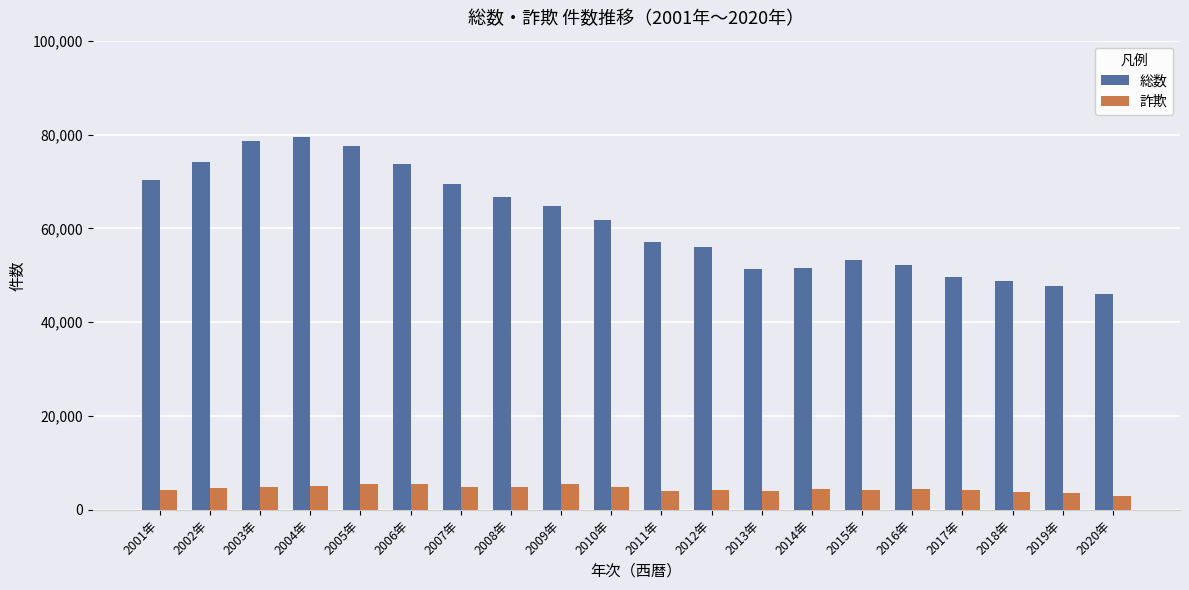

What is the sum of all 詐欺 values?

89917